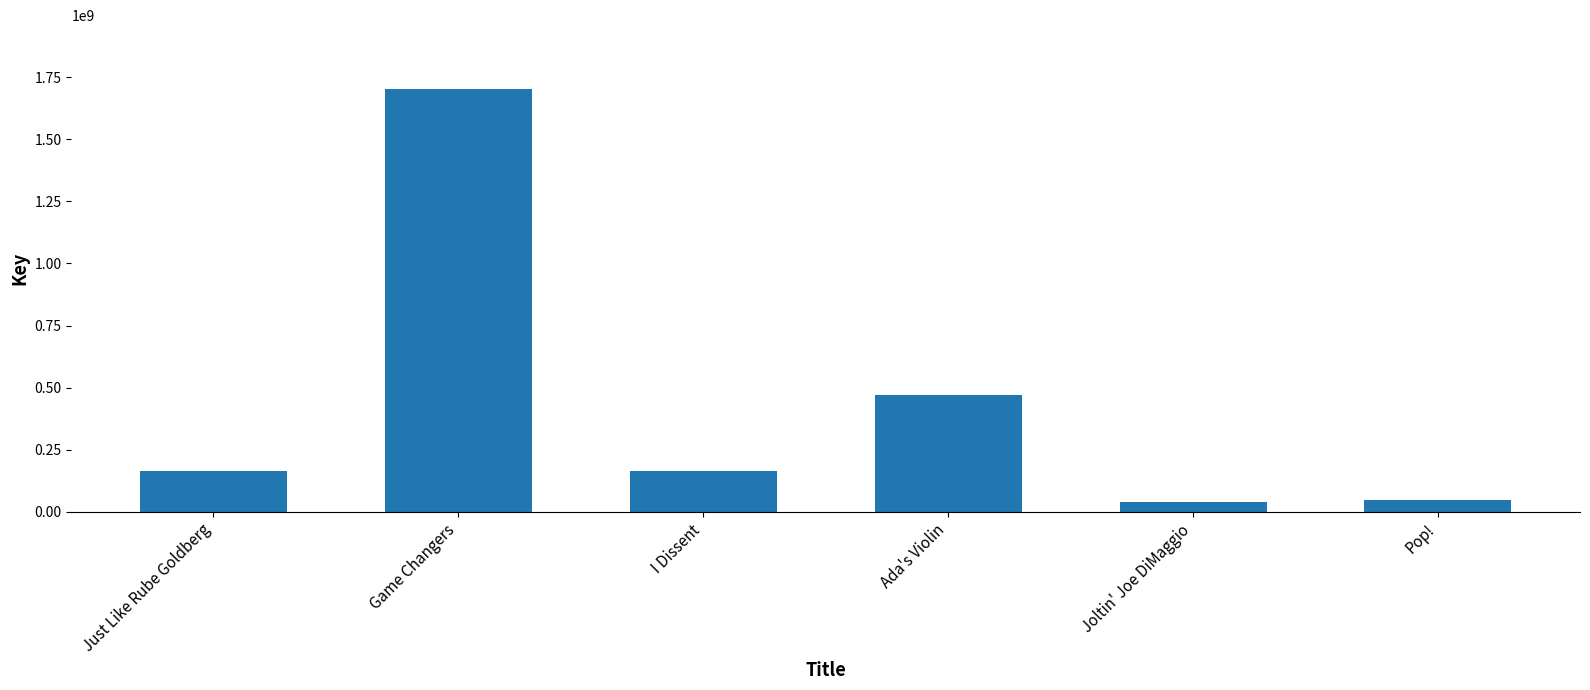

What is the label of the 1st bar from the left?

Just Like Rube Goldberg